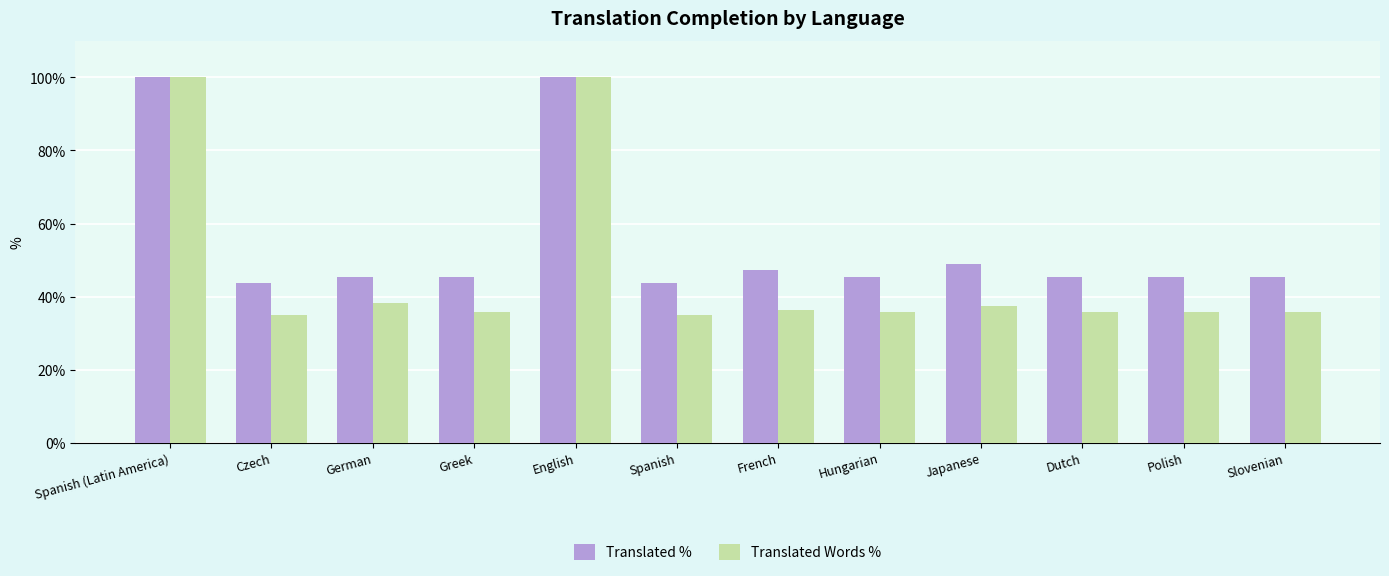

How many values in the Translated Words % series exceed 35?

10